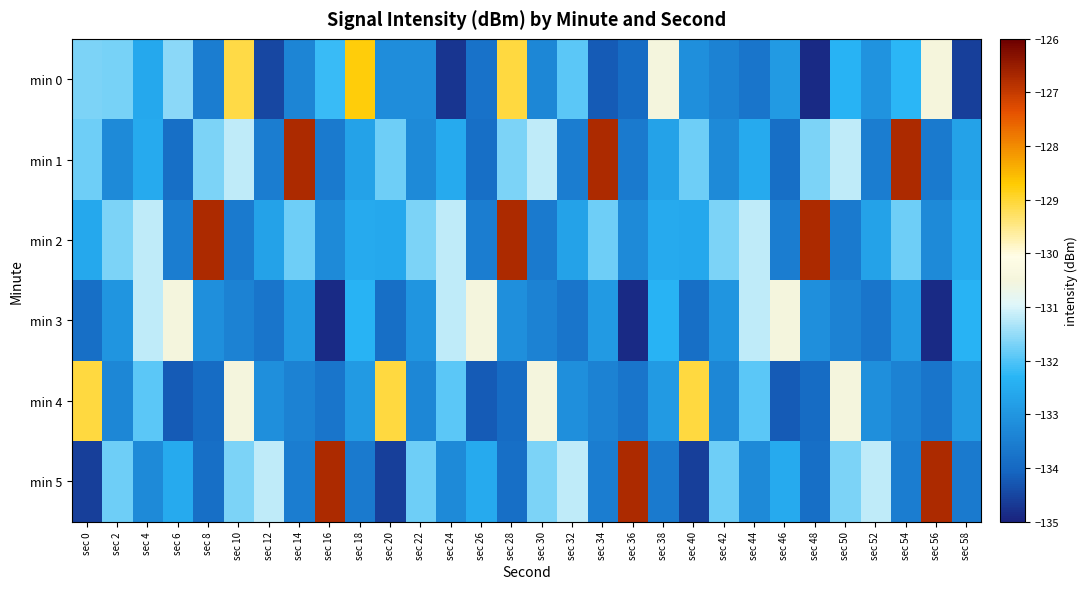

At how many categories does at least one series exceed -127?

9